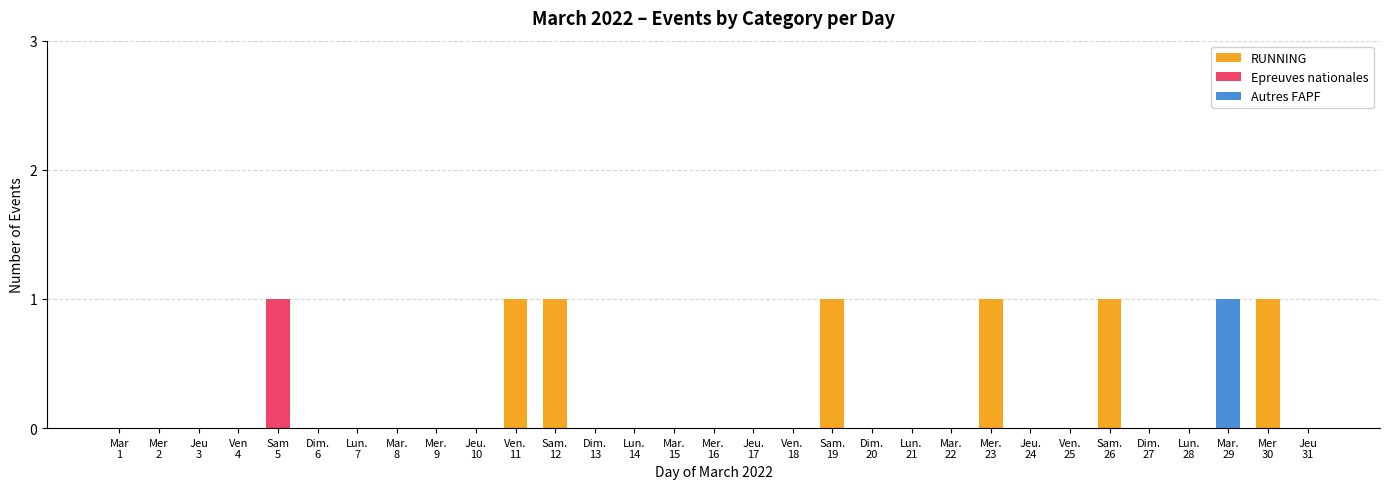

What is the sum of all RUNNING values?

6